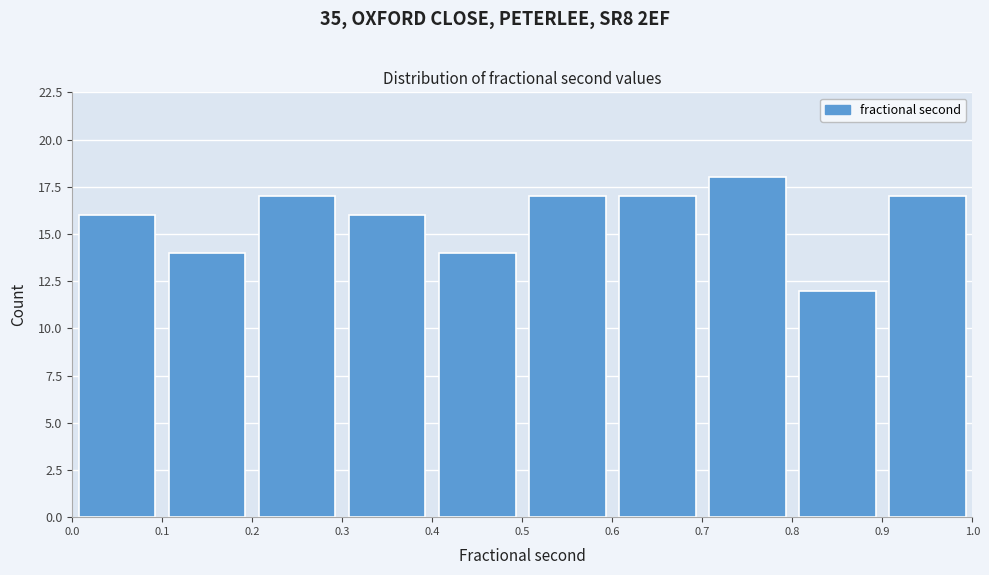

Reading left to right, transcribe this chart: for each bar, give the range it covers on the x-axis and its height. The values are not printed on the chart, so give them approximately, as read against the axis.

0.0 to 0.1: 16
0.1 to 0.2: 14
0.2 to 0.3: 17
0.3 to 0.4: 16
0.4 to 0.5: 14
0.5 to 0.6: 17
0.6 to 0.7: 17
0.7 to 0.8: 18
0.8 to 0.9: 12
0.9 to 1.0: 17